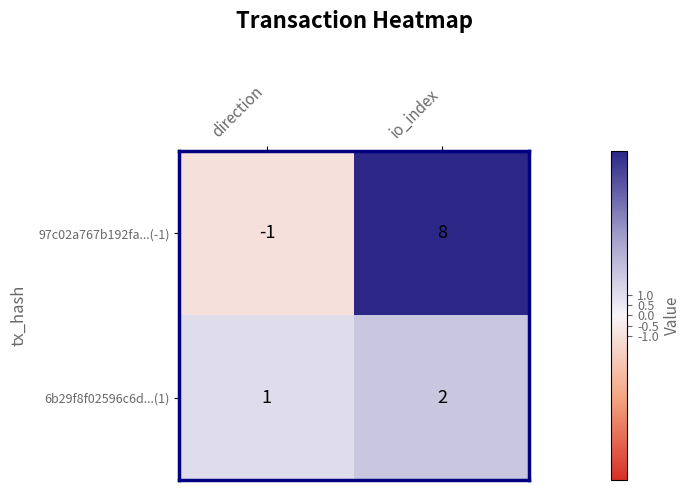

At which category does the chart reach its peak across all series?

io_index